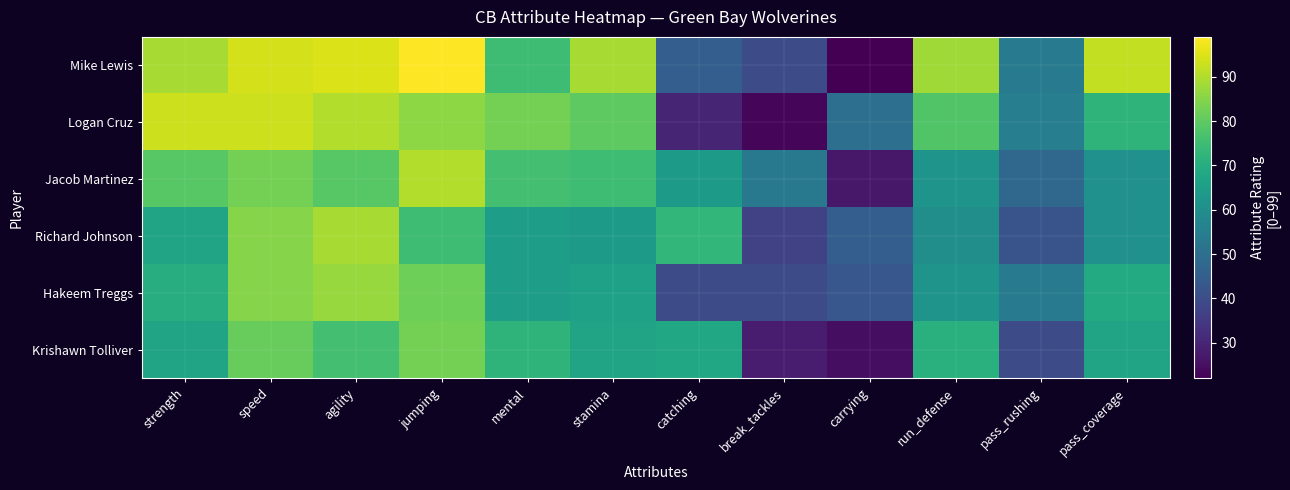

How many distinct data groups are displayed?

6